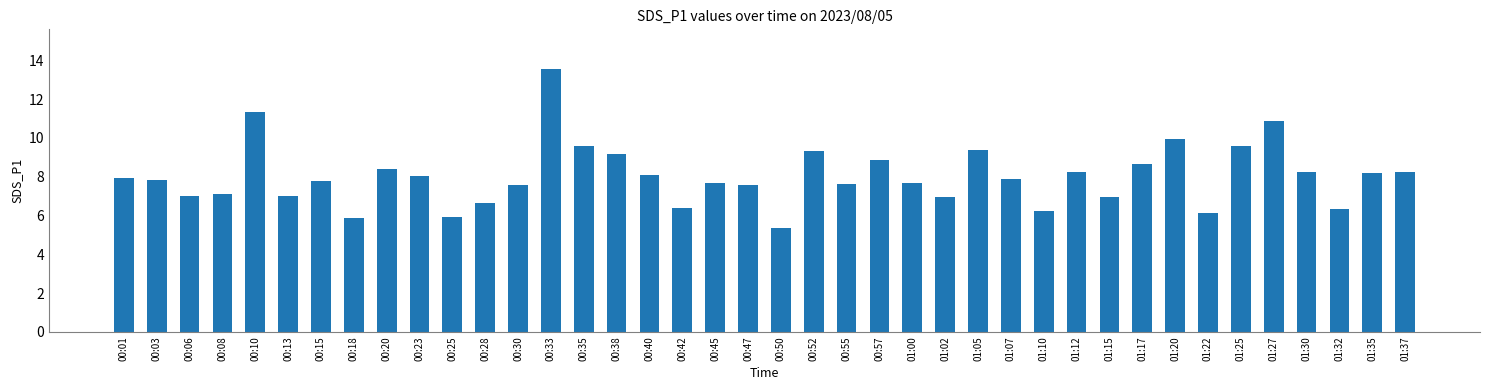

What is the label of the 28th bar from the left?

01:07